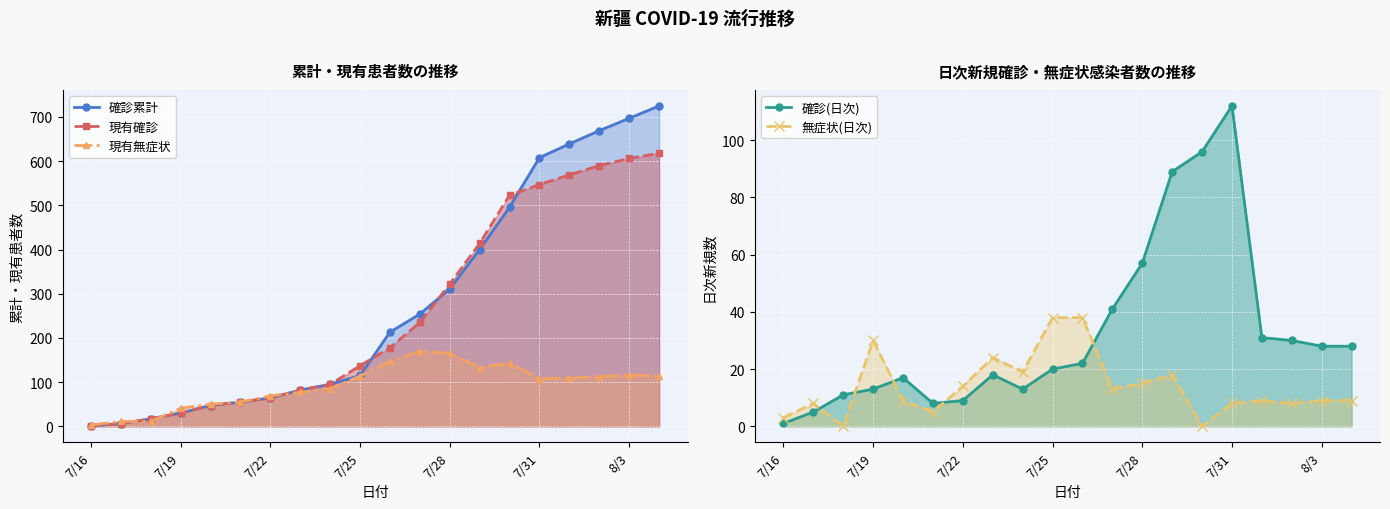

At which label does 確診(日次) reach its minimum?

7/16